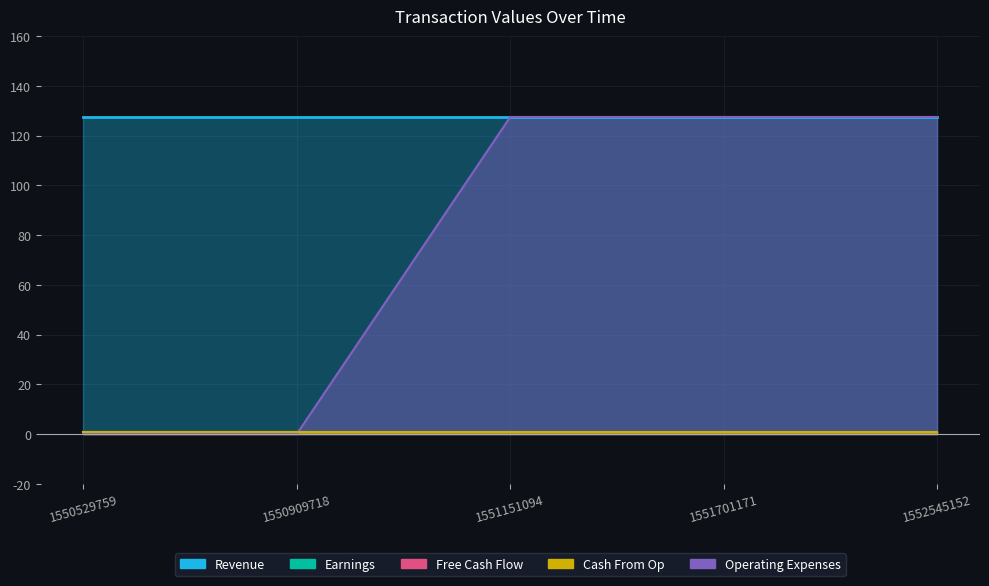

The Free Cash Flow series shows 0.6 at 1550909718. True or false?

False